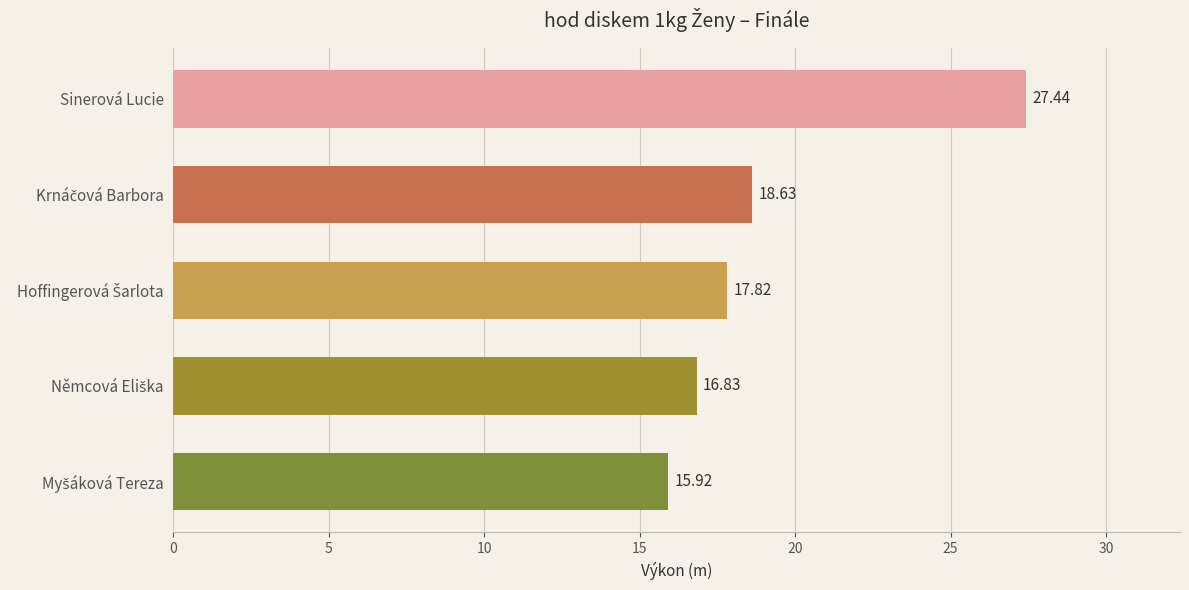

What is the difference between the maximum and minimum values?

11.5